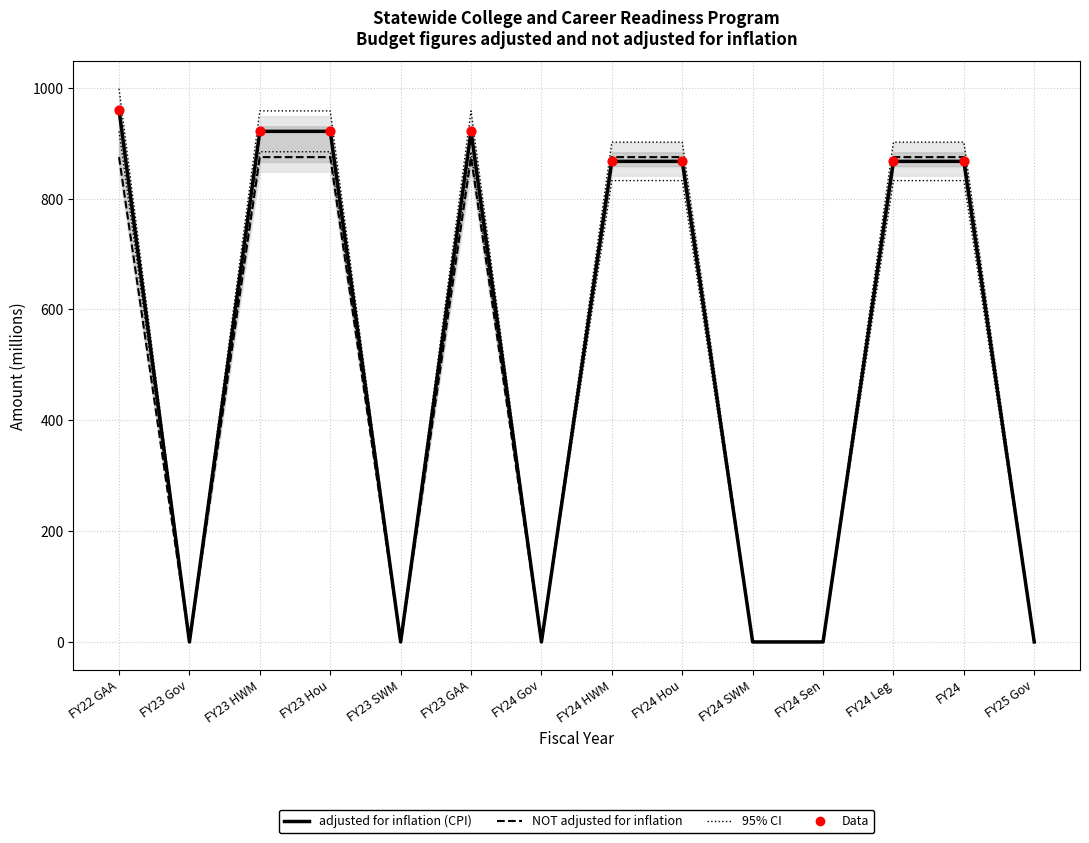

Which series has the widest spread of Y values?

adjusted for inflation (CPI)